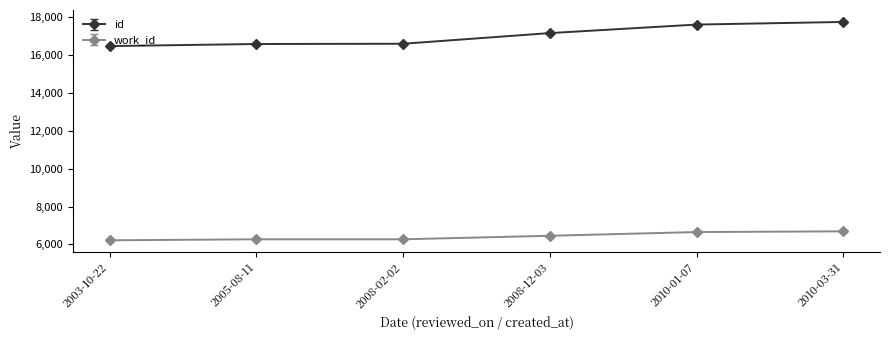

What is the minimum value shown in the chart?

6217